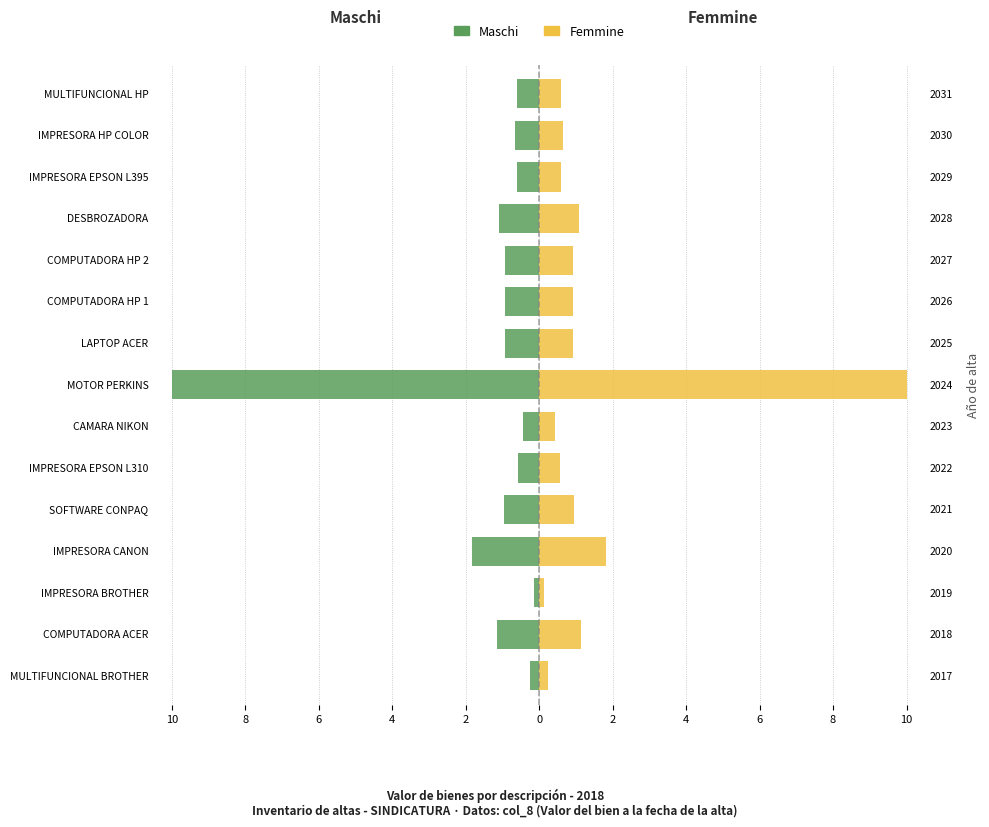

Between IMPRESORA EPSON L310 and IMPRESORA HP COLOR, which series saw the biggest shift?

Maschi